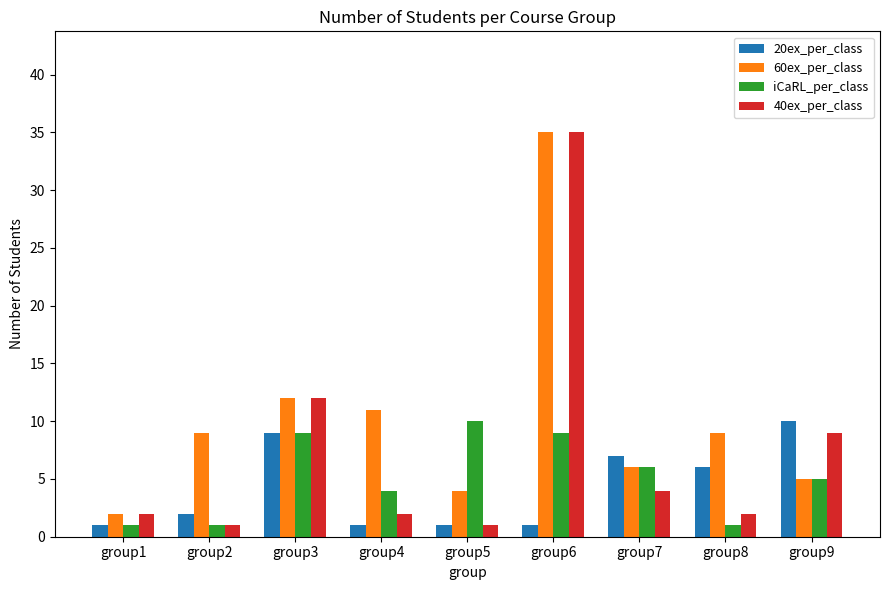

The value of iCaRL_per_class at group8 is 1. True or false?

True